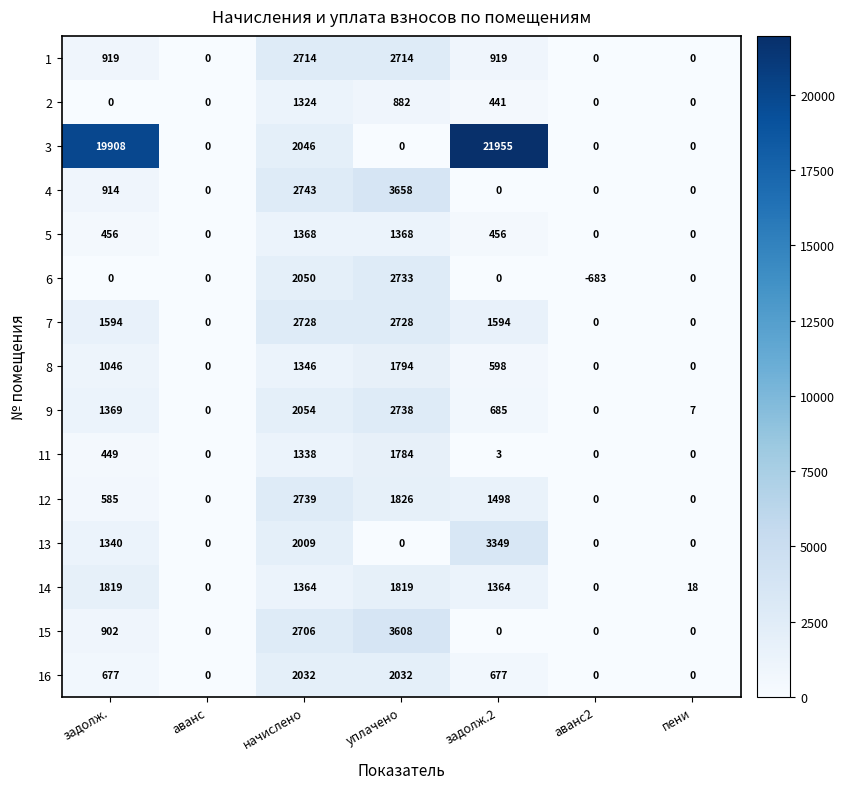

The 3 series shows 0 at уплачено. True or false?

True